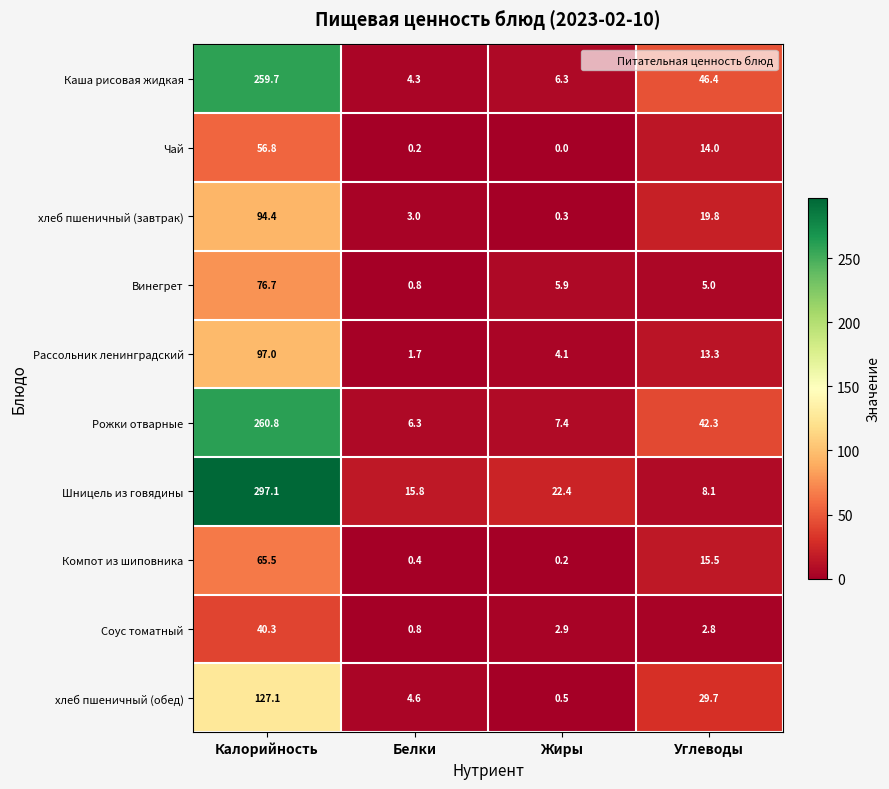

Rank the series by their maximum value, from lowest to highest.

Соус томатный, Чай, Компот из шиповника, Винегрет, хлеб пшеничный (завтрак), Рассольник ленинградский, хлеб пшеничный (обед), Каша рисовая жидкая, Рожки отварные, Шницель из говядины